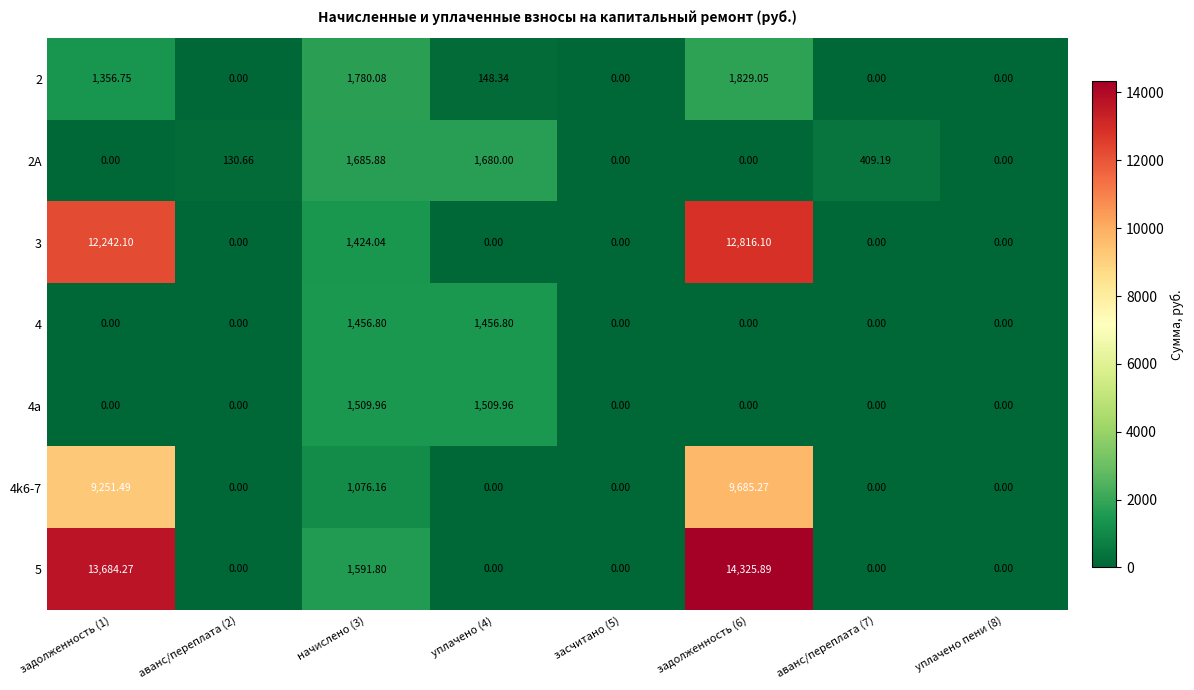

Which series has the largest total across all categories?

5